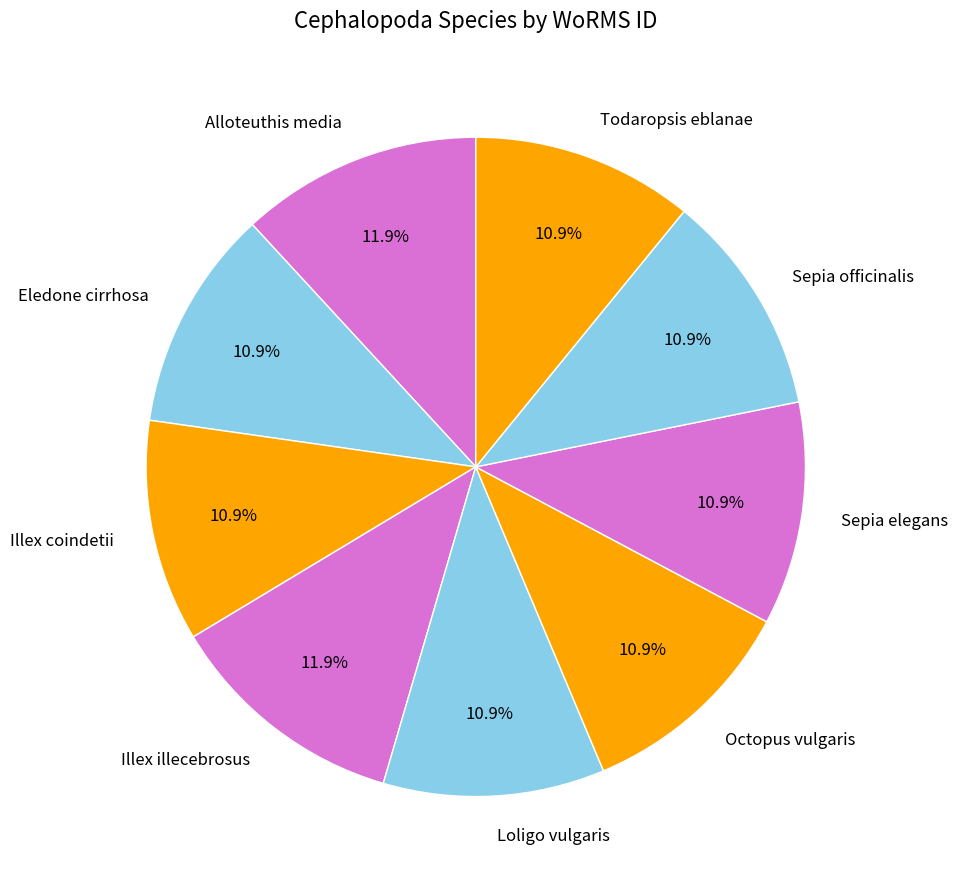

Is there a majority slice in this chart?

No